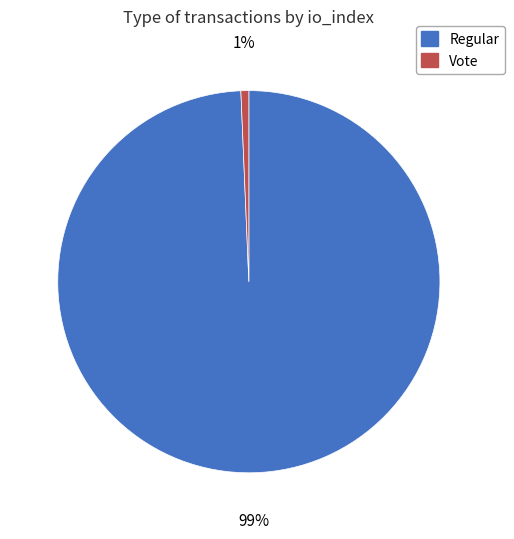

True or false: Regular accounts for 99% of the total.

True